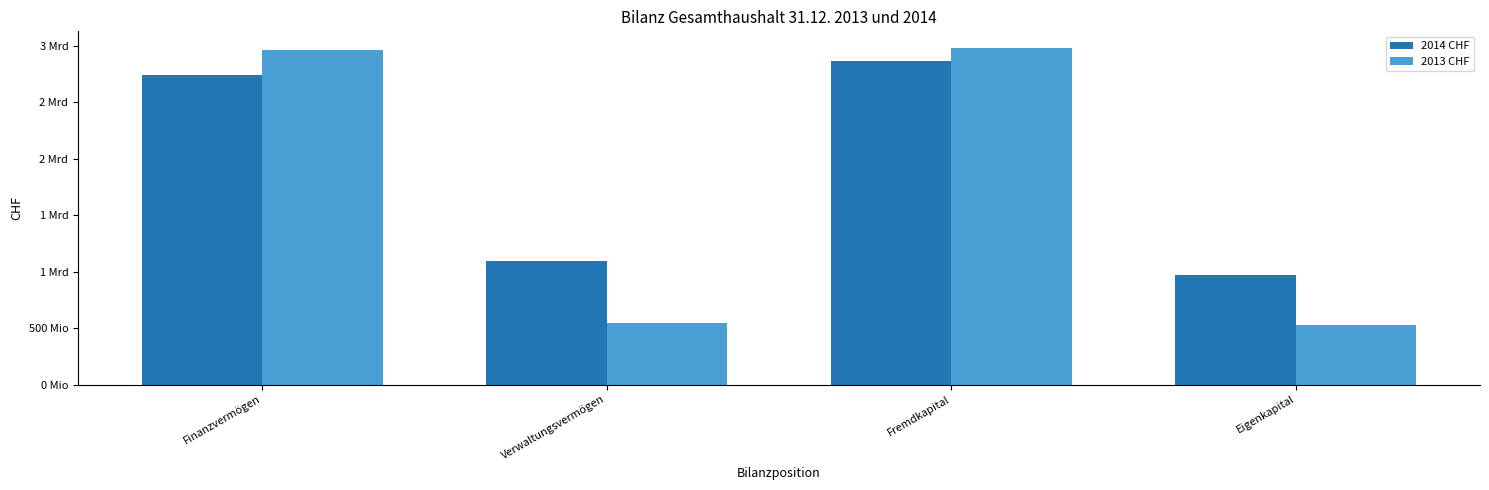

What is the value of the 2013 CHF bar at the 3rd from the left?

2980651519